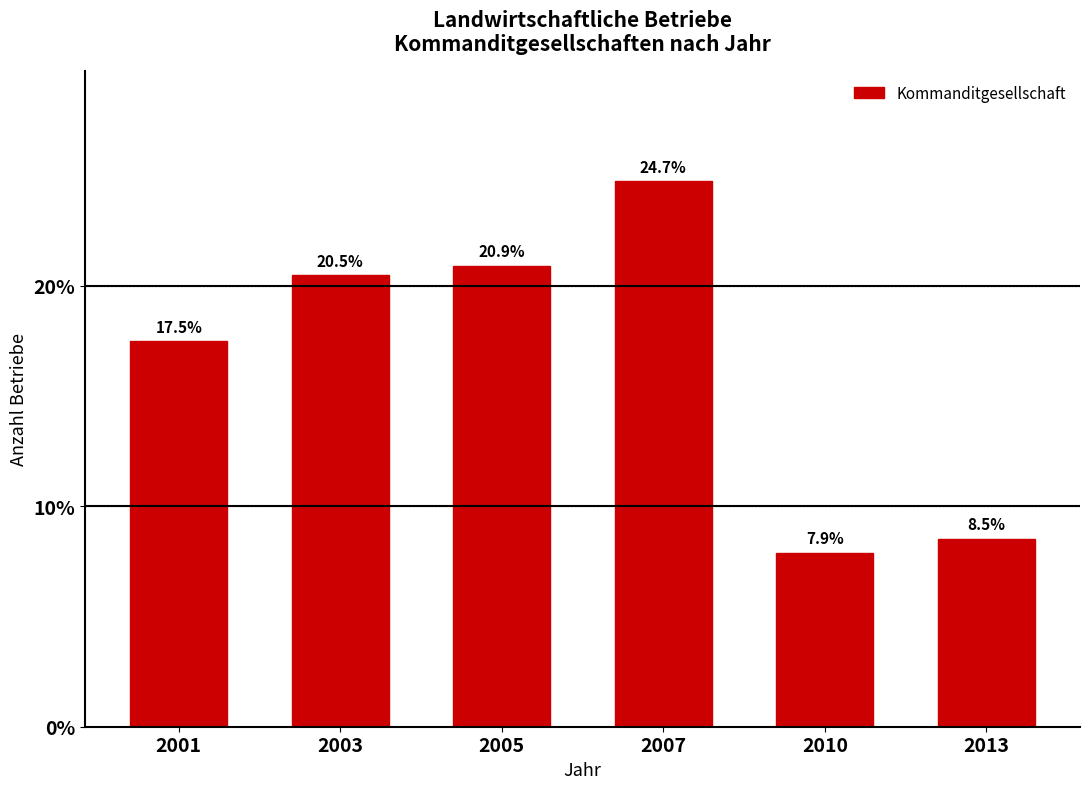

Reading left to right, transcribe all the data shown in this chart.

17.5	20.5	20.9	24.7	7.9	8.5